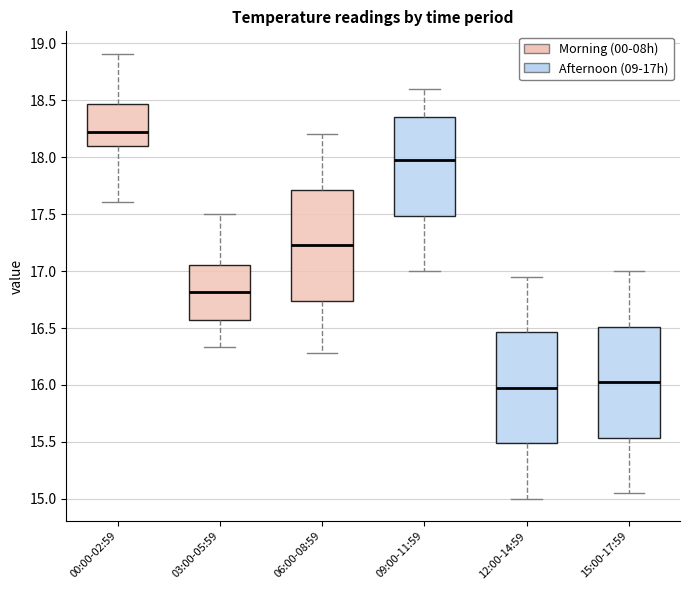

Reading left to right, transcribe this box plot: for each box, give where its median line is, the range the box spans, and where its two whiskers end, as read against the y-axis. The values are not printed on the chart, so give them approximately, as read against the axis.

00:00-02:59: median 18.20, box 18.10 to 18.45, whiskers 17.60 to 18.90
03:00-05:59: median 16.80, box 16.55 to 17.05, whiskers 16.35 to 17.50
06:00-08:59: median 17.25, box 16.75 to 17.70, whiskers 16.30 to 18.20
09:00-11:59: median 18.00, box 17.50 to 18.35, whiskers 17.00 to 18.60
12:00-14:59: median 16.00, box 15.50 to 16.45, whiskers 15.00 to 16.95
15:00-17:59: median 16.05, box 15.55 to 16.50, whiskers 15.05 to 17.00